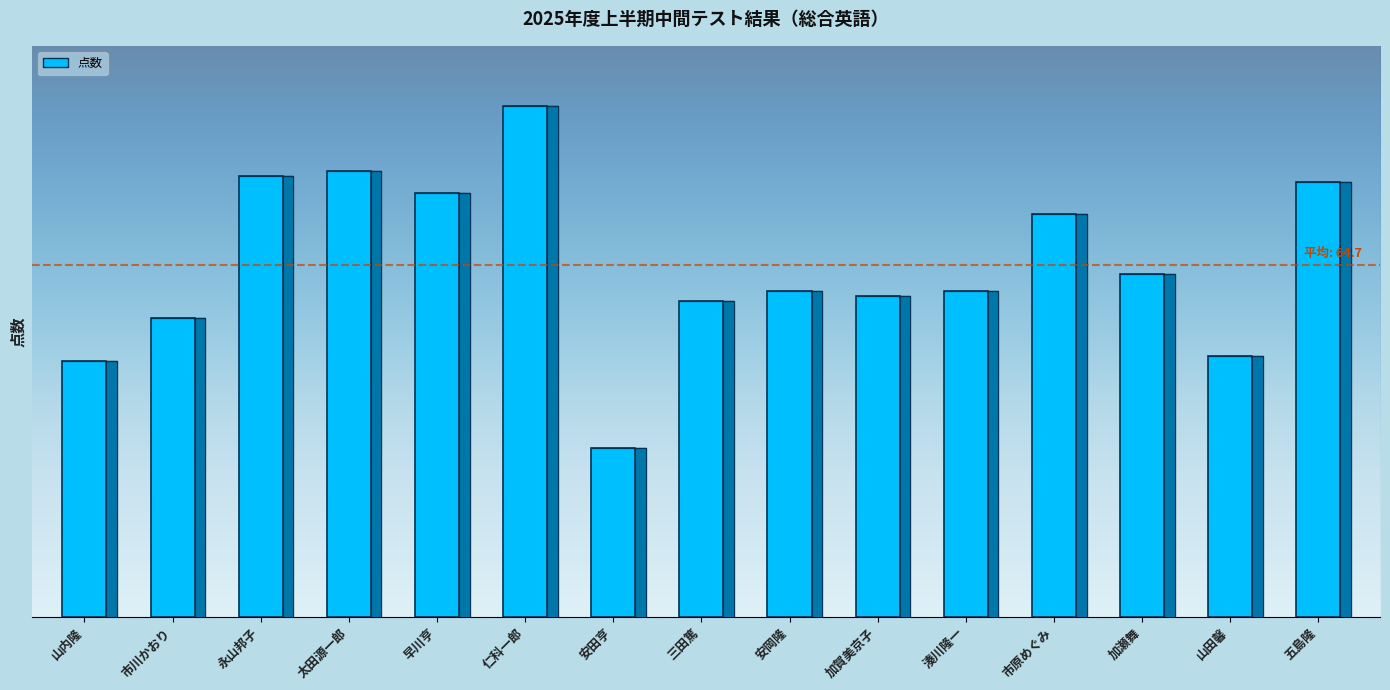

The chart shows a value of 130 at 仁科一郎. True or false?

False